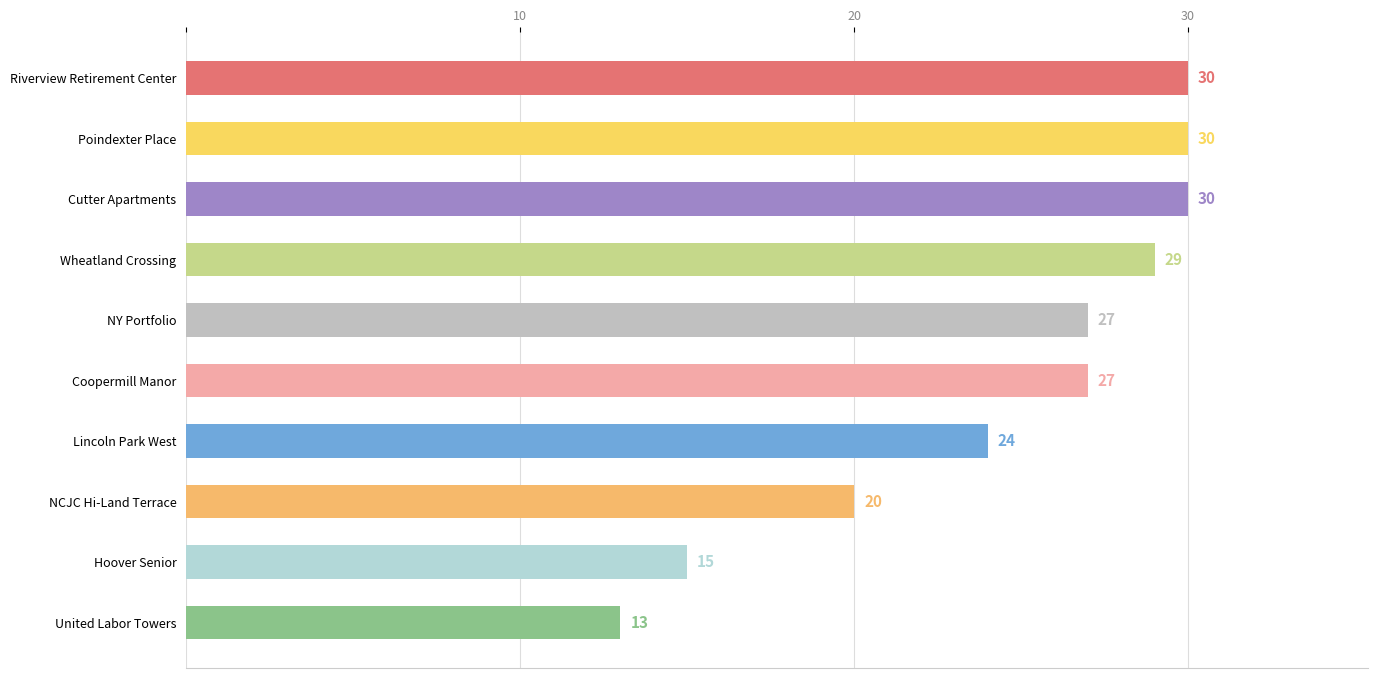

What is the ratio of the value at Hoover Senior to the value at Cutter Apartments?

0.5